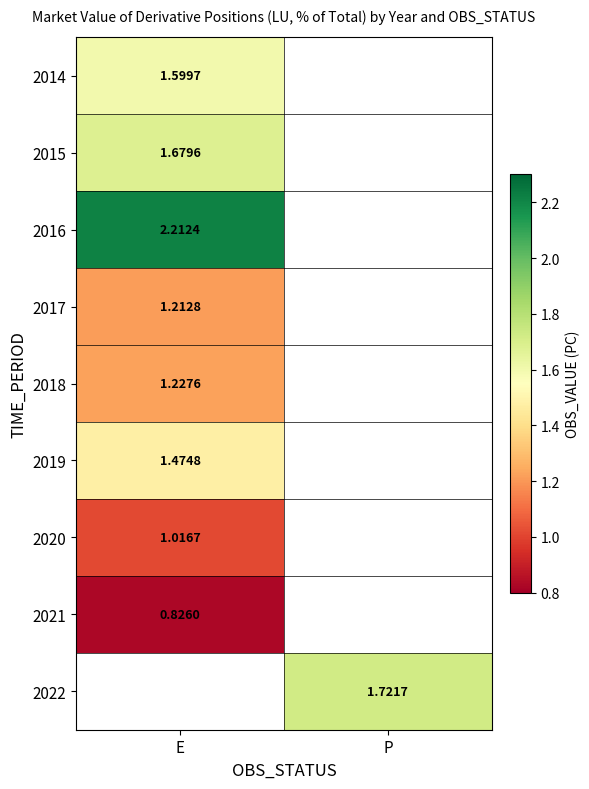

Is the value of 2021 at E greater than the value of 2014 at E?

No